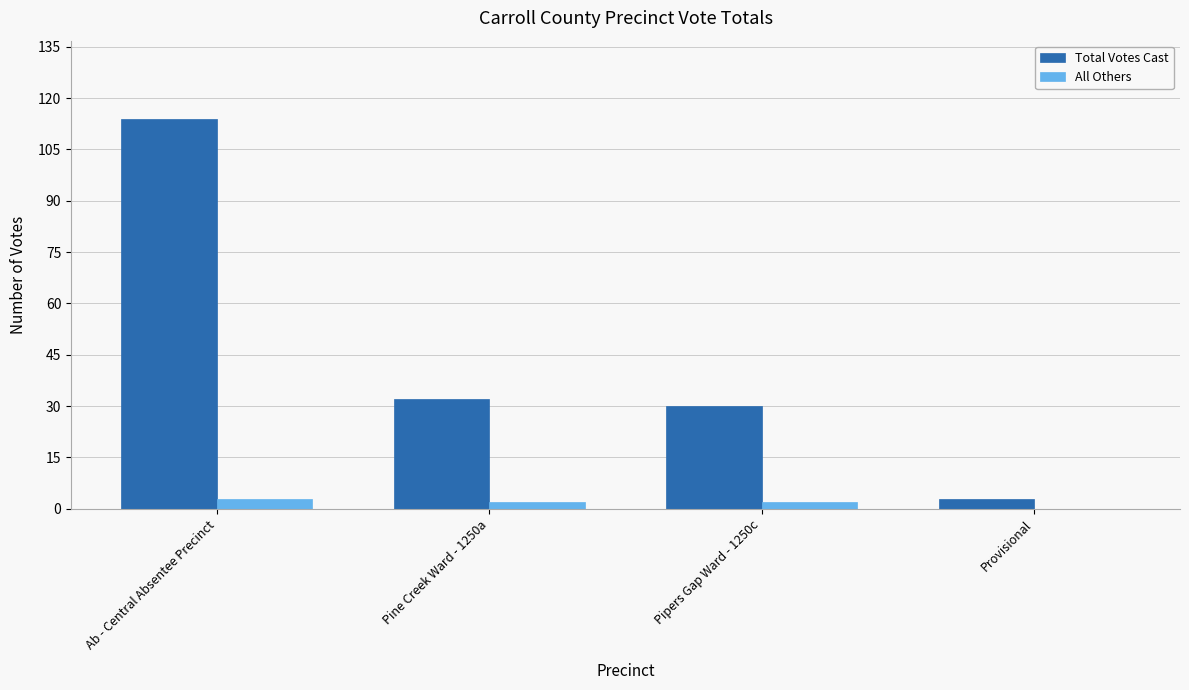

Where does the Total Votes Cast series first go above 32?

Ab - Central Absentee Precinct